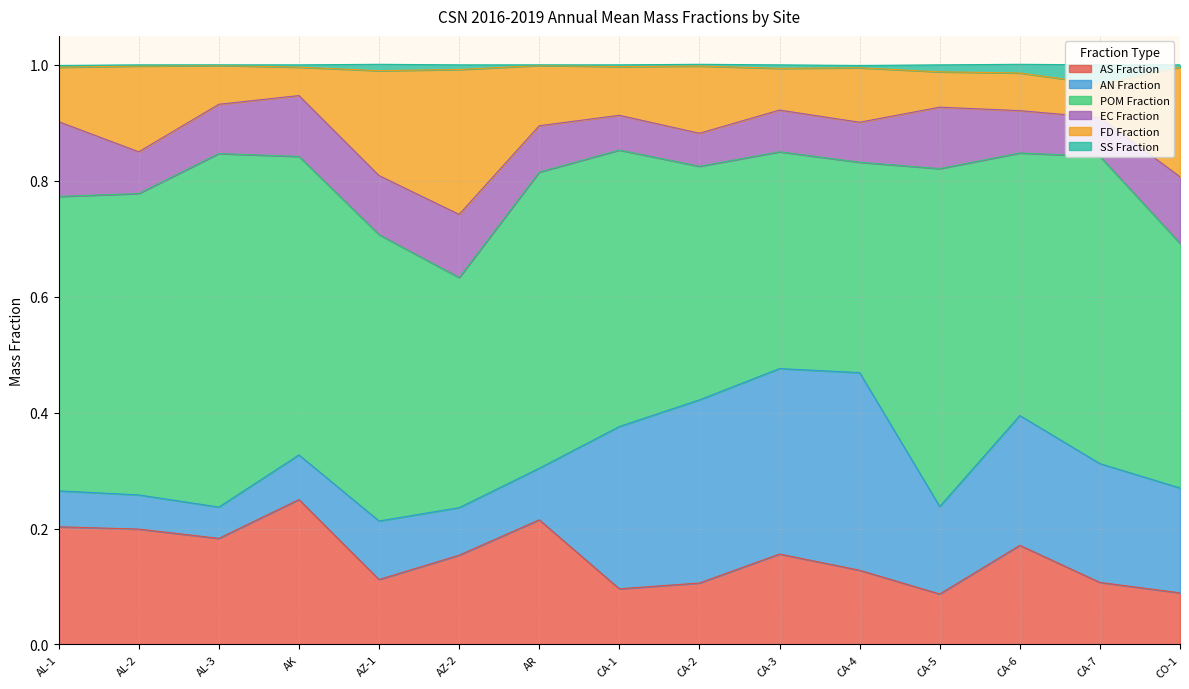

What is the total value across all series at CA-7?

1.0